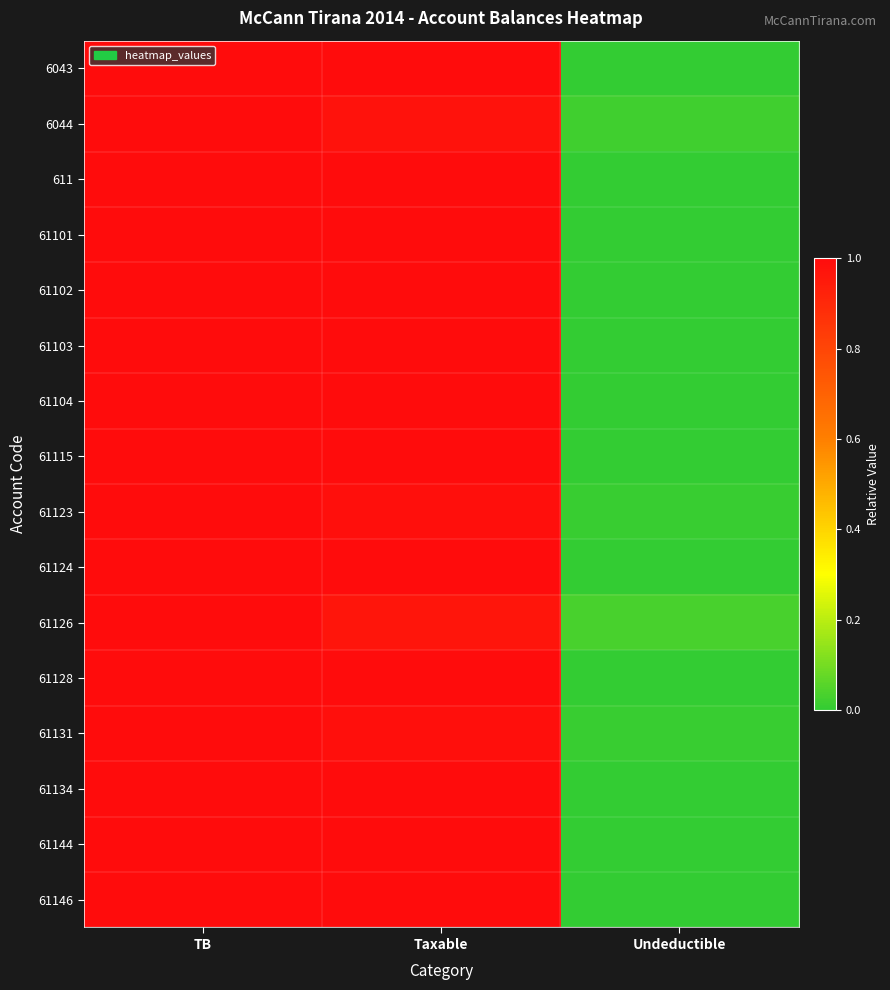

At which category is the sum across all series the highest?

TB